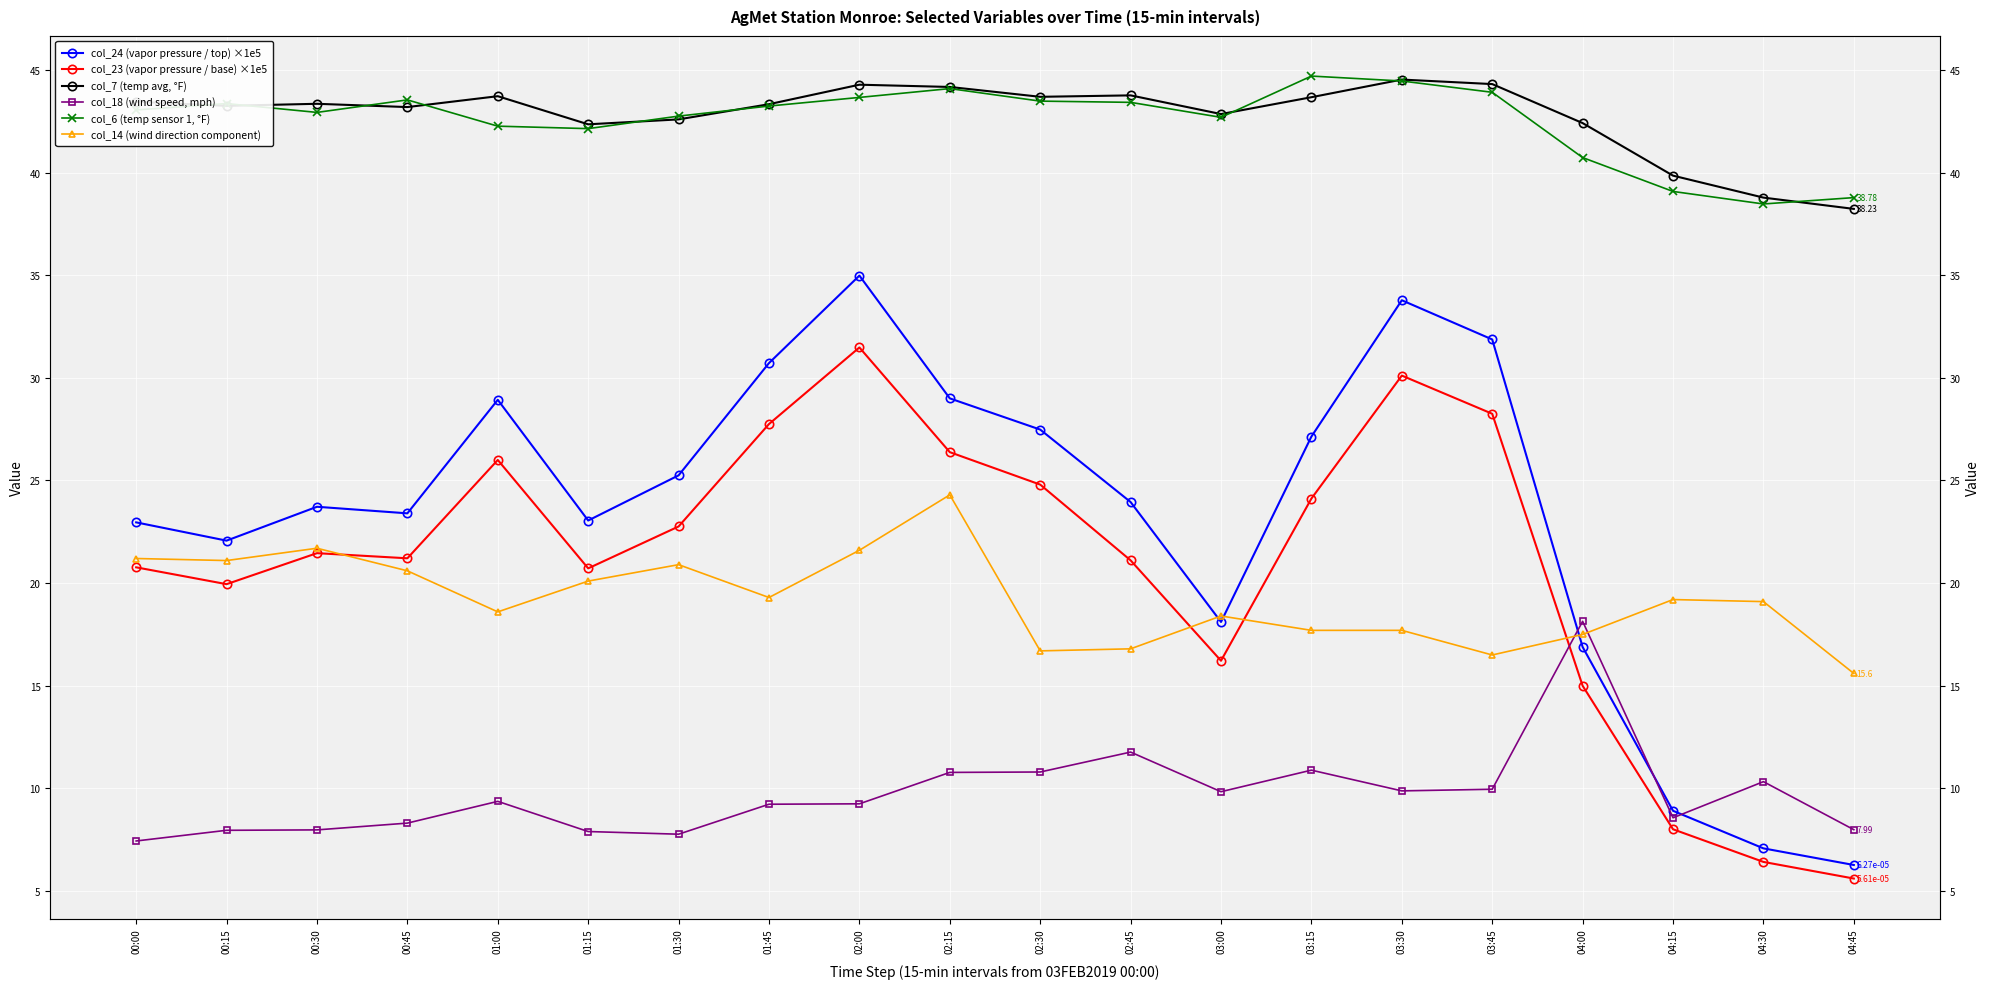

Rank the series at 04:00 from highest to lowest value.

col_7 (temp avg, °F), col_6 (temp sensor 1, °F), col_18 (wind speed, mph), col_14 (wind direction component), col_24 (vapor pressure / top) ×1e5, col_23 (vapor pressure / base) ×1e5